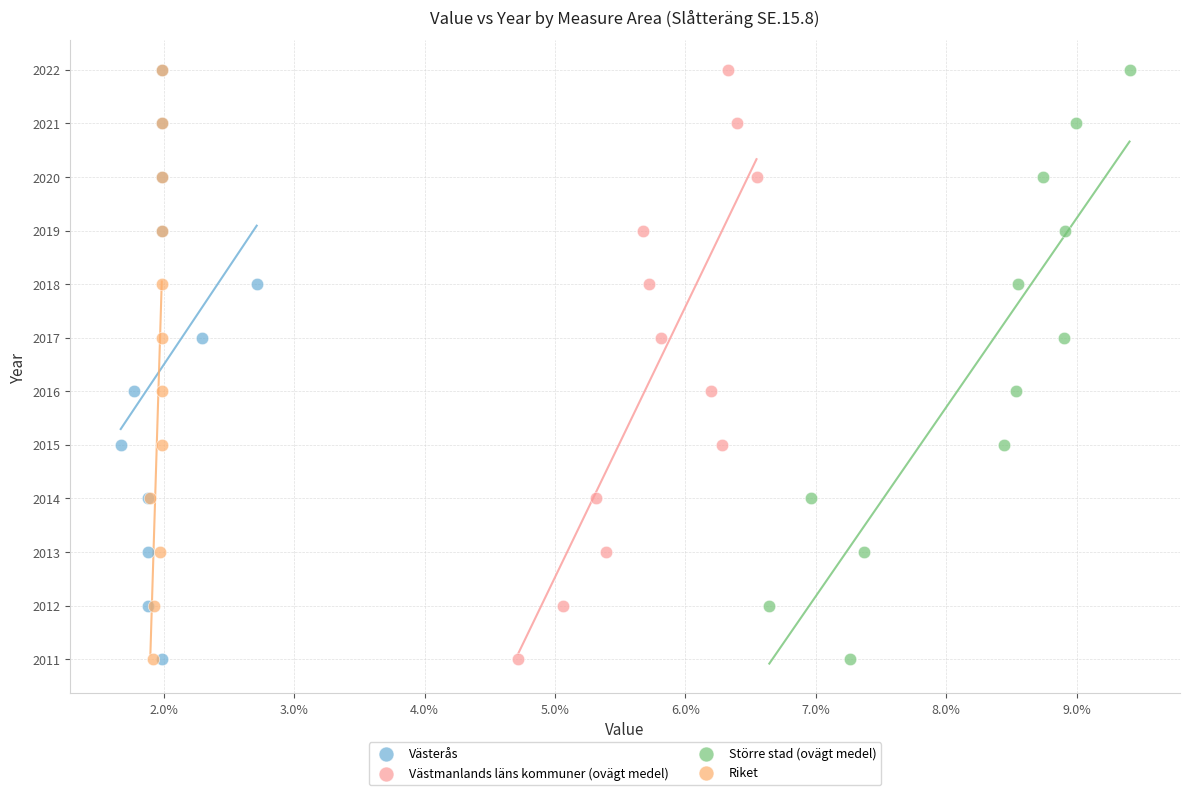

What are all the series names shown in the legend?

Västerås, Västmanlands läns kommuner (ovägt medel), Större stad (ovägt medel), Riket